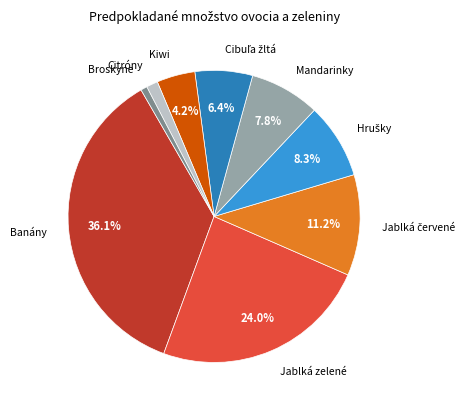

Is there any slice that represents more than half of the pie?

No